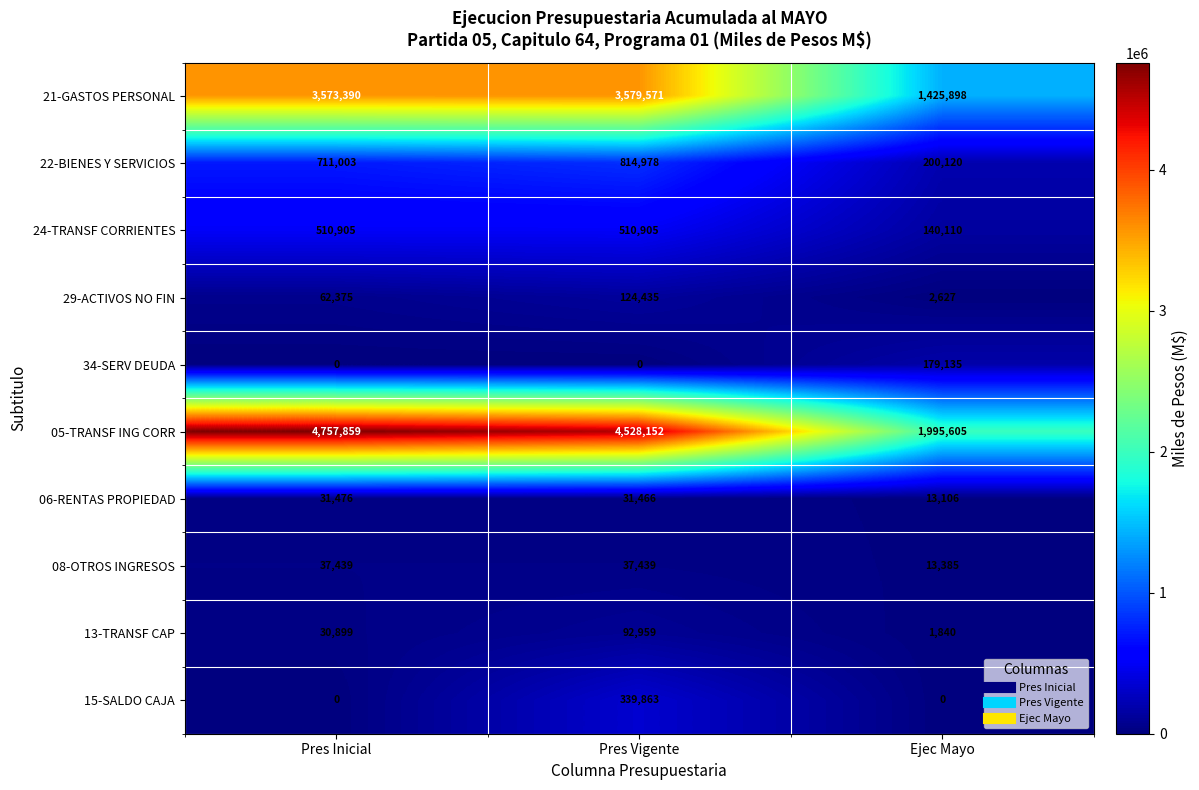

At which category is the sum across all series the highest?

Pres Vigente